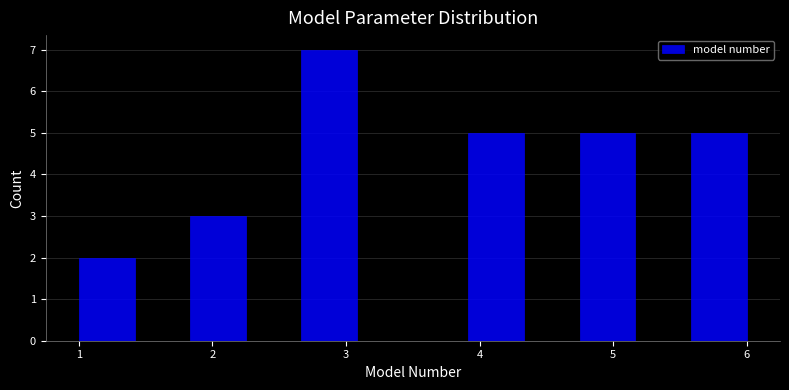

Over which range of the x-axis is the bar tallest?

2.7 to 3.1